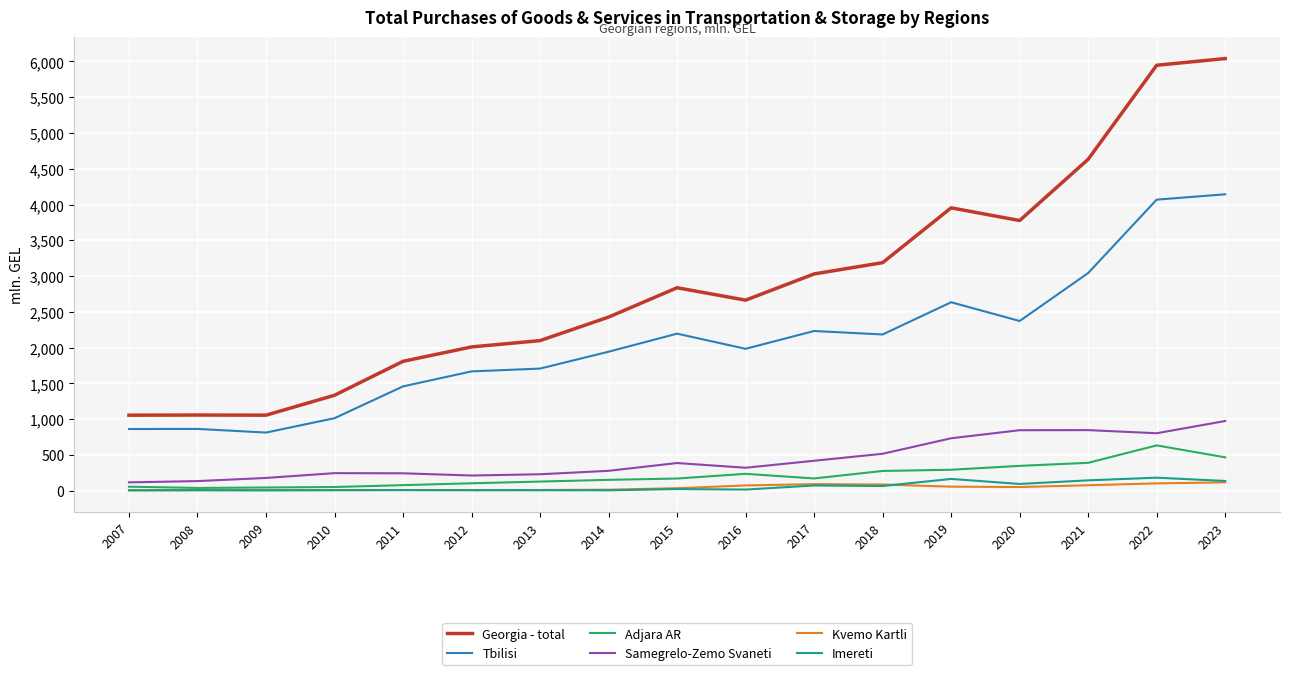

True or false: Georgia - total has a value of 689.8 at 2008.

False